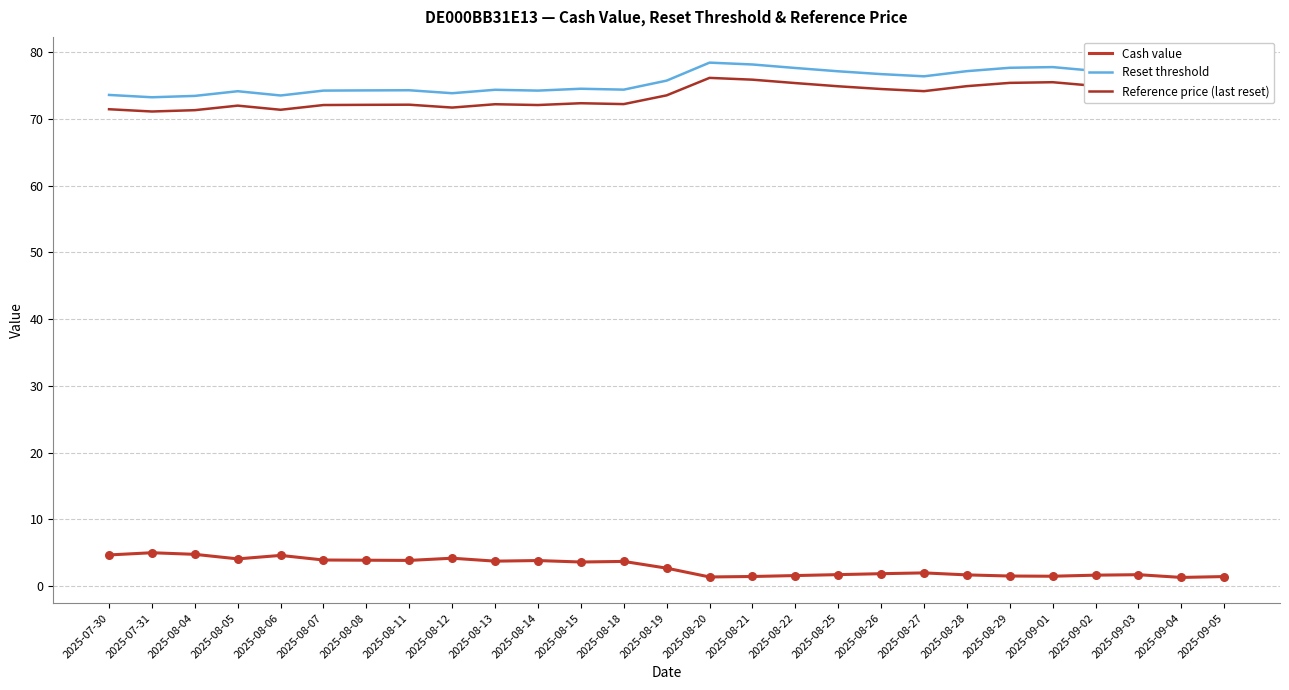

What are all the series names shown in the legend?

Cash value, Reset threshold, Reference price (last reset)